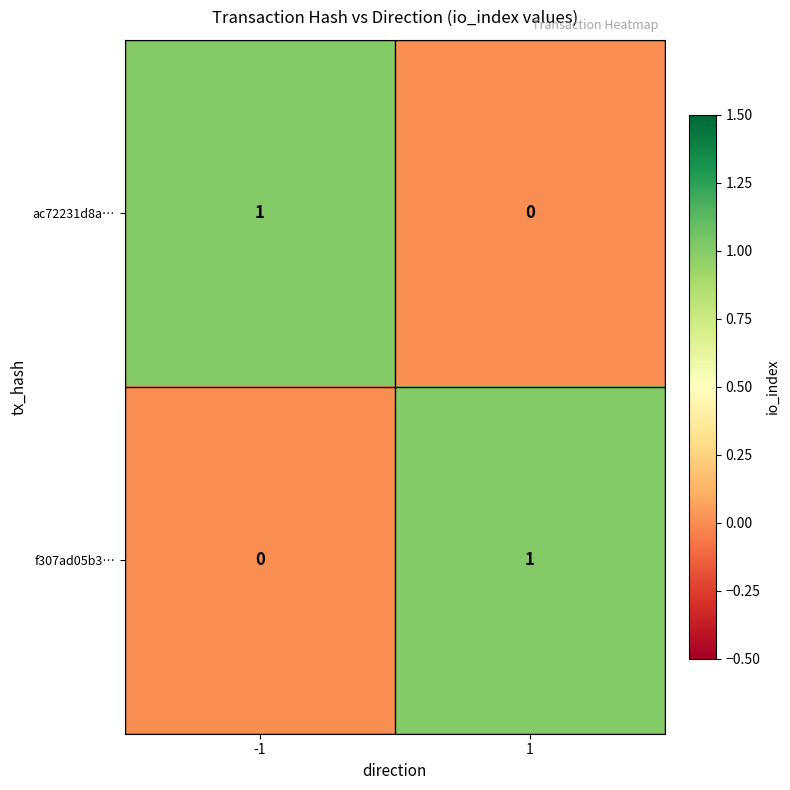

True or false: f307ad05b3… has a value of 1 at -1.

False